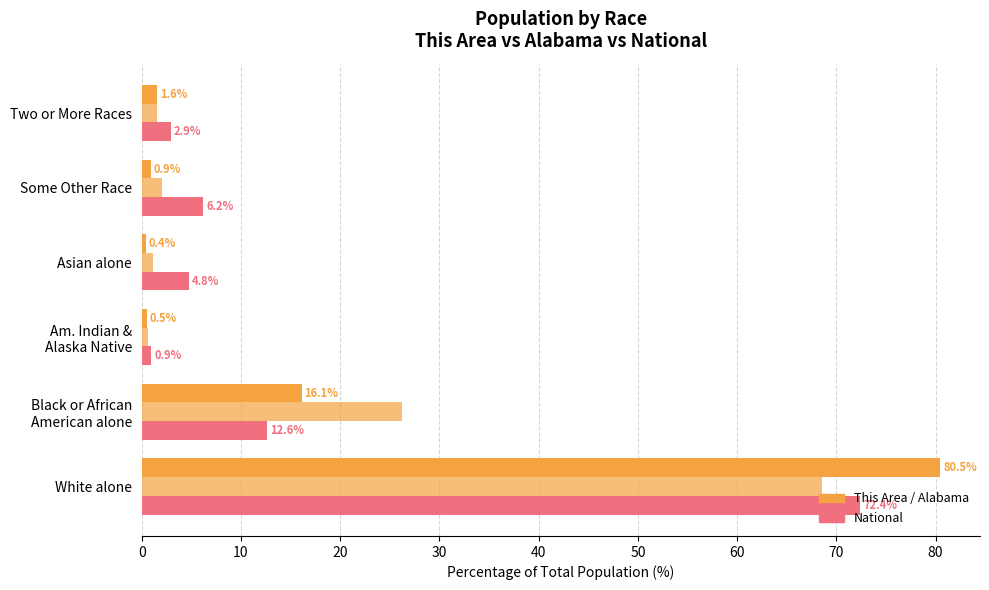

Count the number of categories in the chart.

6